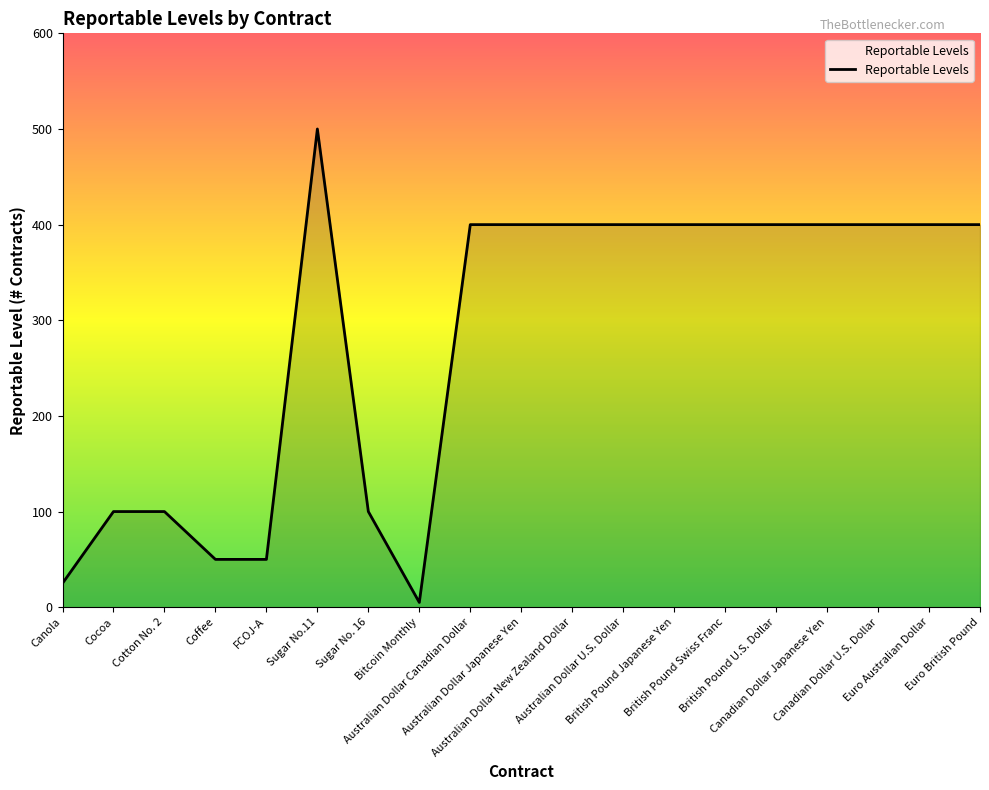

What is the difference between the values at Bitcoin Monthly and British Pound U.S. Dollar?

395